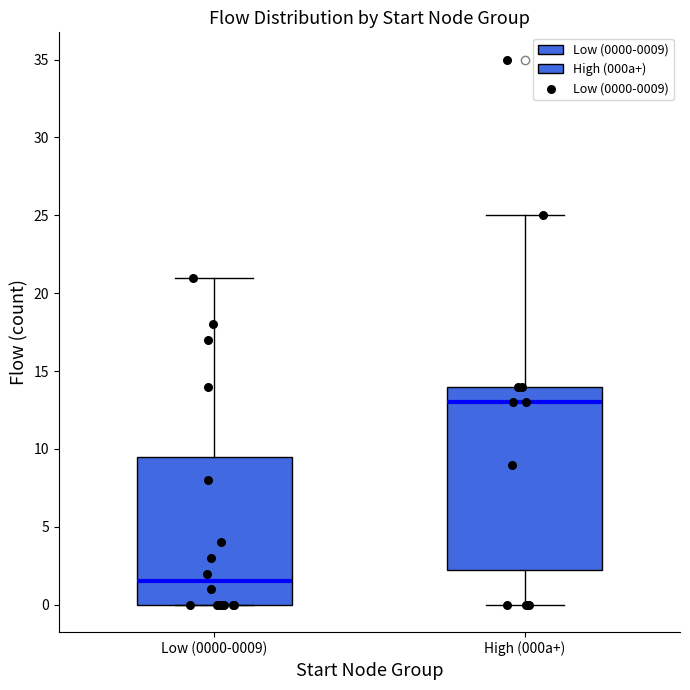

Reading left to right, transcribe this box plot: for each box, give where its median line is, the range the box spans, and where its two whiskers end, as read against the y-axis. The values are not printed on the chart, so give them approximately, as read against the axis.

Low (0000-0009): median 1.5, box 0.0 to 9.5, whiskers 0.0 to 21.0
High (000a+): median 13.0, box 2.5 to 14.0, whiskers 0.0 to 25.0